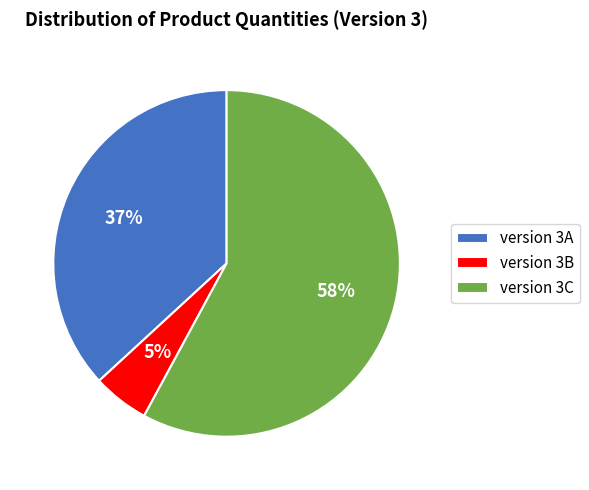

Count the number of slices in the pie.

3